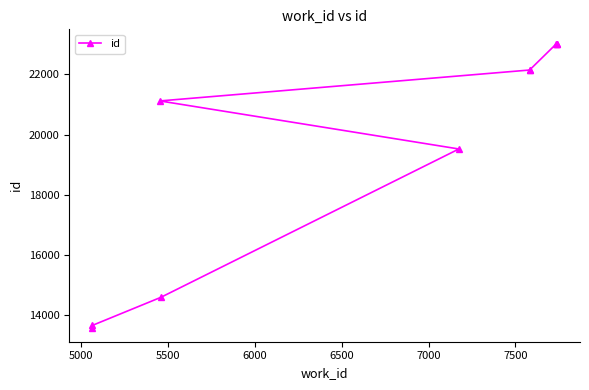

Reading left to right, what are all the values shown in this chart?

13580	13651	14583	19521	21120	22149	22152	23007	23019	23030